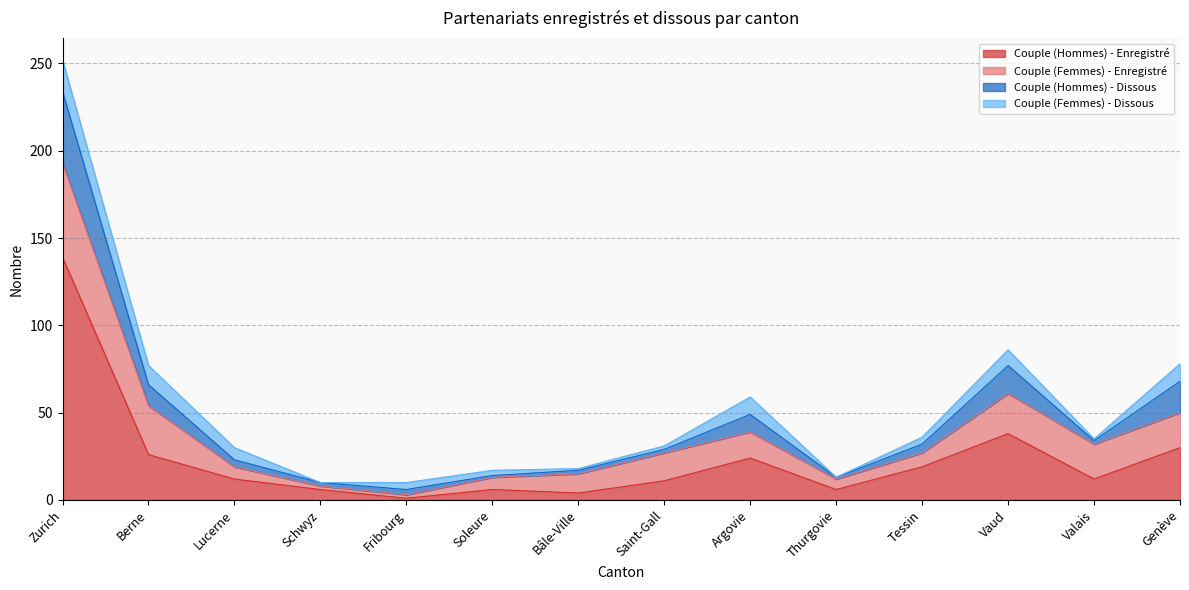

True or false: Couple (Hommes) - Enregistré and Couple (Hommes) - Dissous intersect in this chart.

False